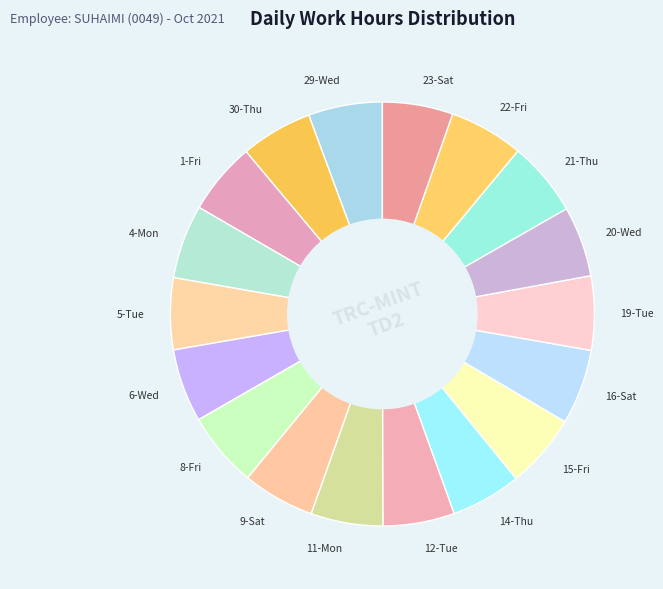

Does 1-Fri represent more than half of the total?

No